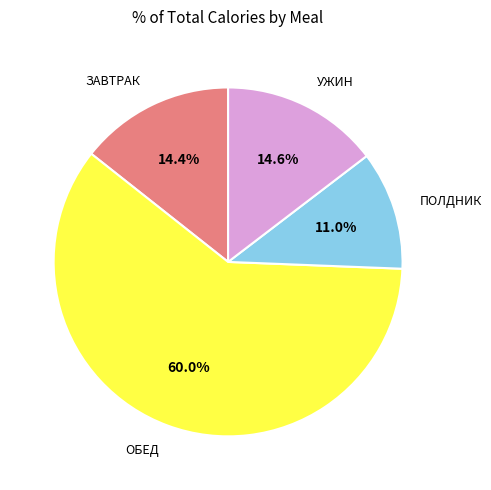

Which slice is the smallest?

ПОЛДНИК